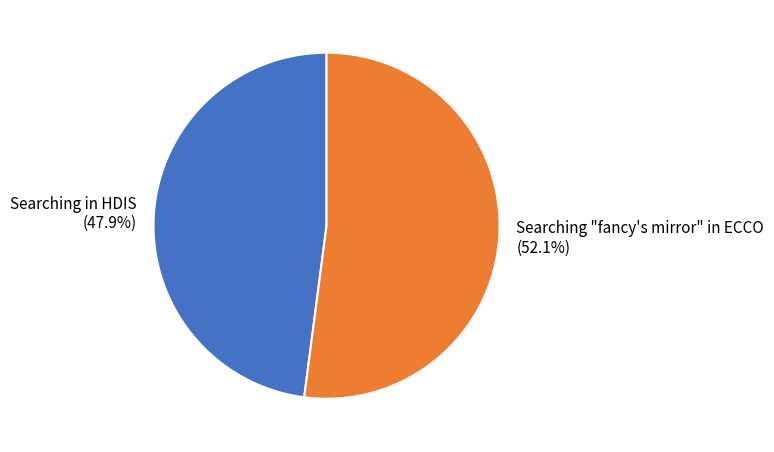

Which category accounts for the majority?

Searching "fancy's mirror" in ECCO